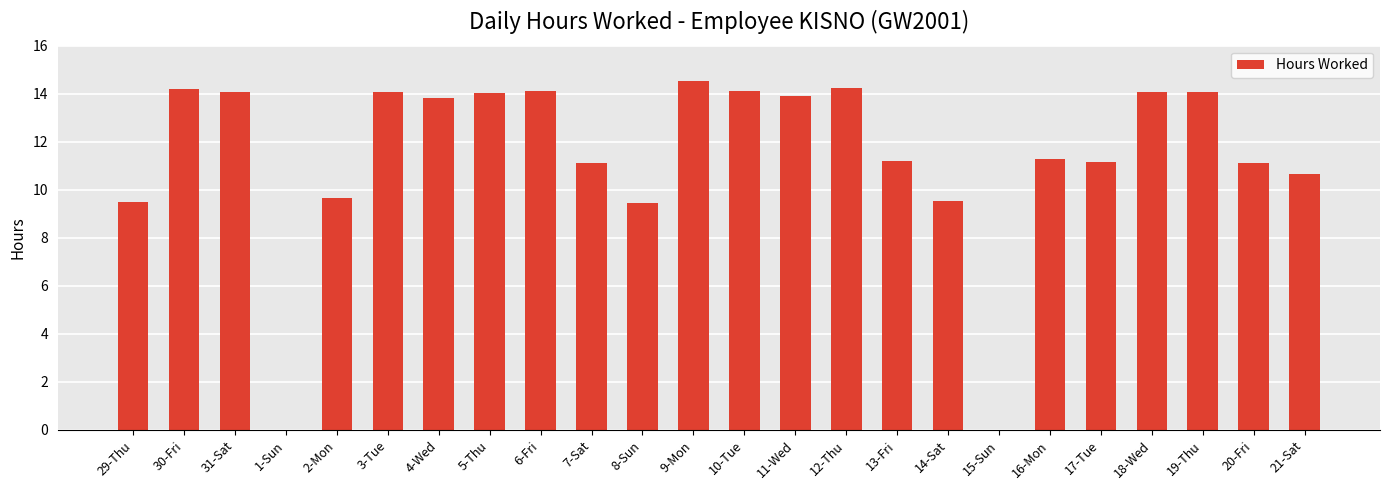

What is the maximum value shown in the chart?

14.5